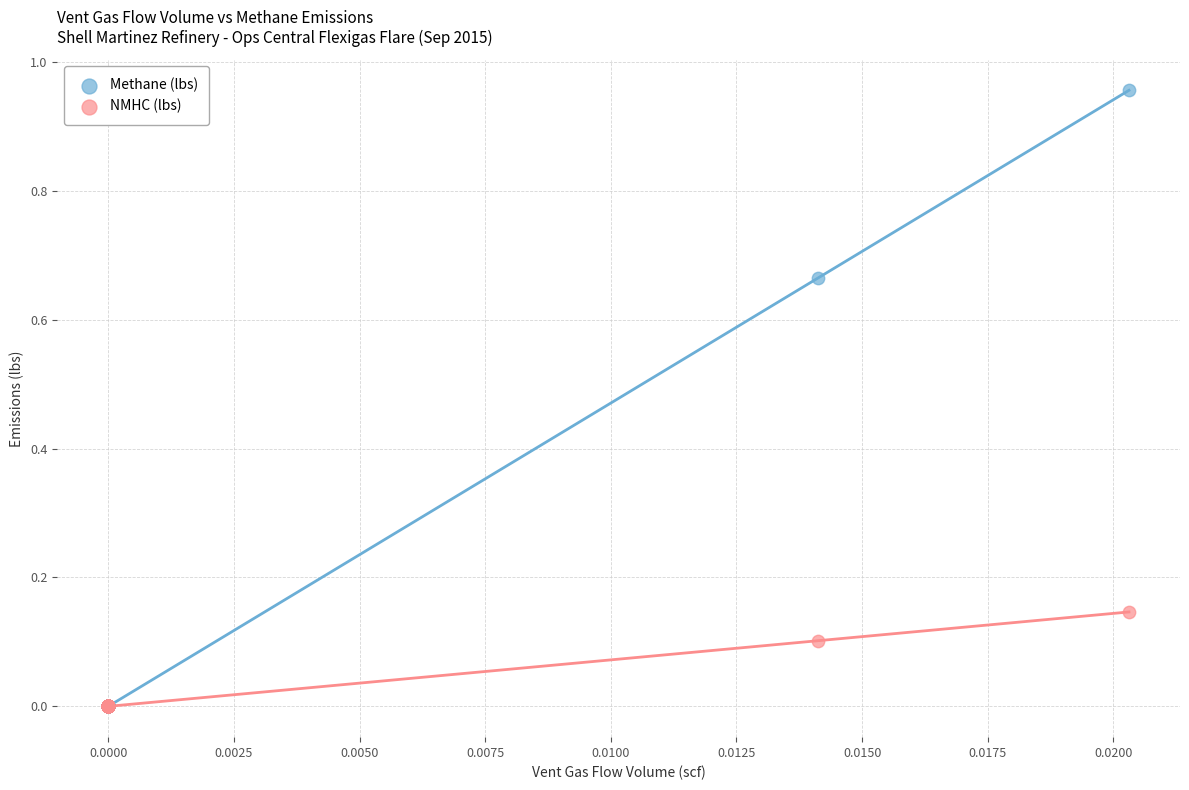

Which series reaches the maximum Y coordinate?

Methane (lbs)